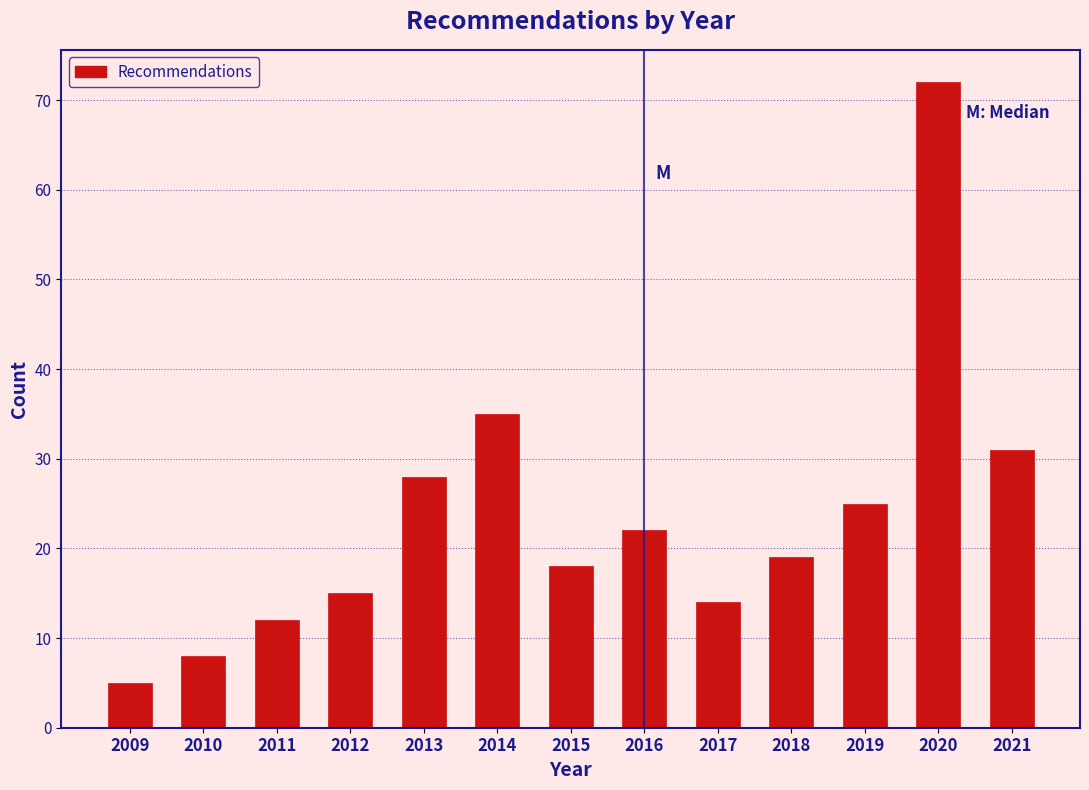

Reading left to right, list all the values displayed in this chart.

2009=5	2010=8	2011=12	2012=15	2013=28	2014=35	2015=18	2016=22	2017=14	2018=19	2019=25	2020=72	2021=31